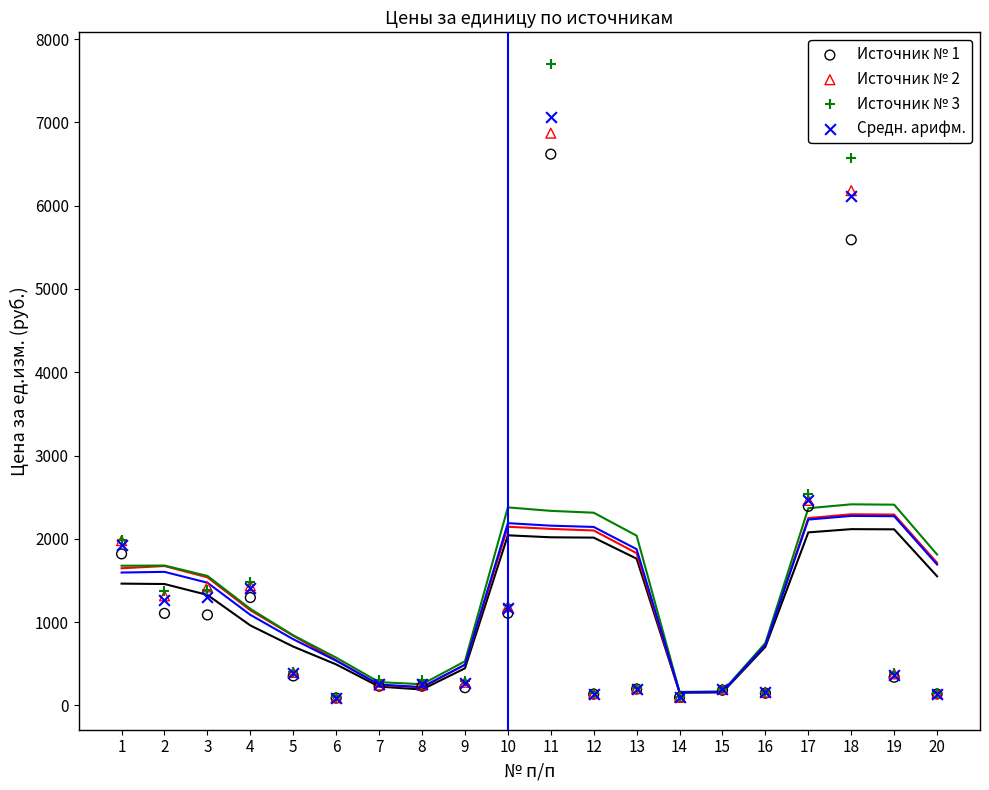

What are all the series names shown in the legend?

Источник № 1, Источник № 2, Источник № 3, Средн. арифм.